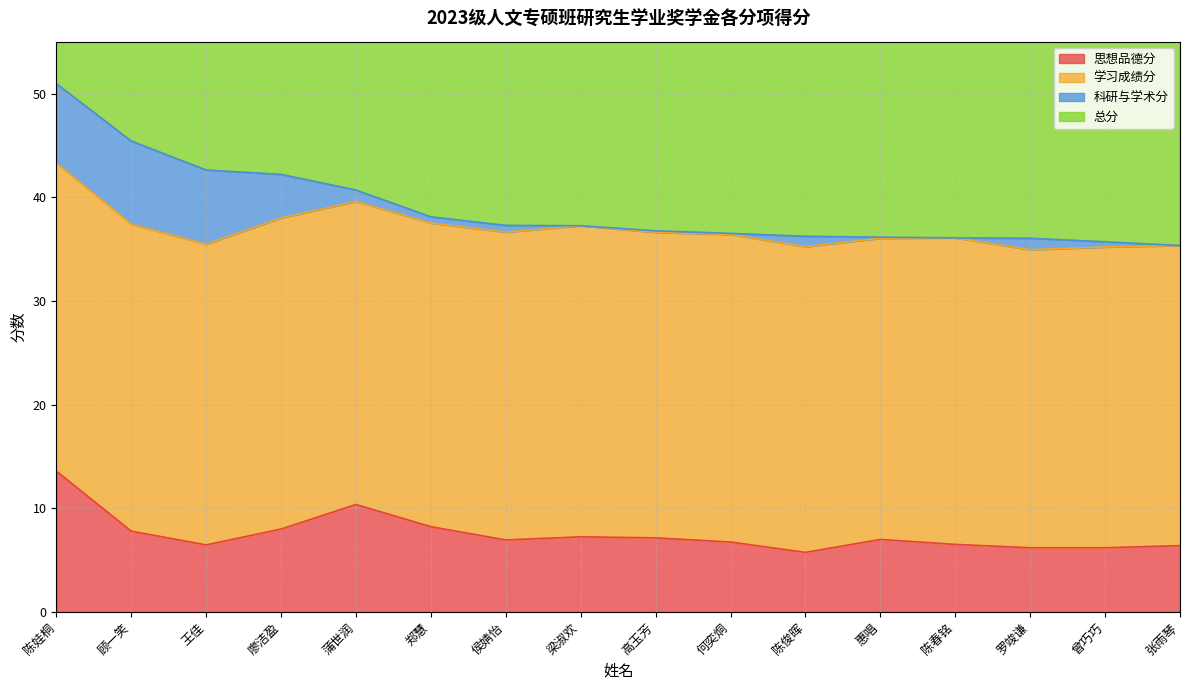

True or false: 总分 has more than 0 points higher than both neighbors.

False